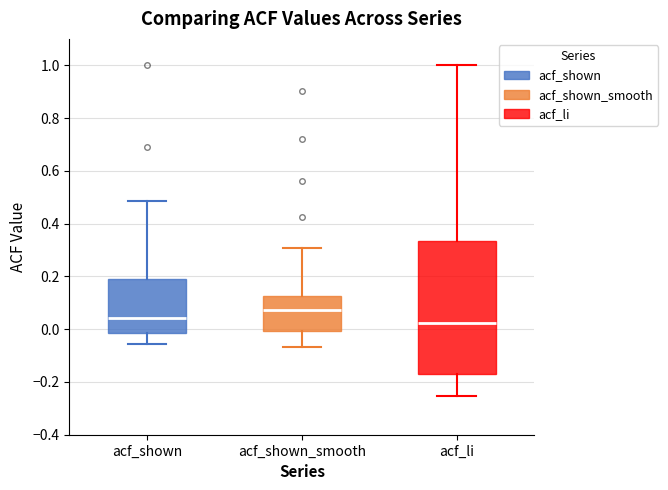

Which box has the highest median line?

acf_shown_smooth